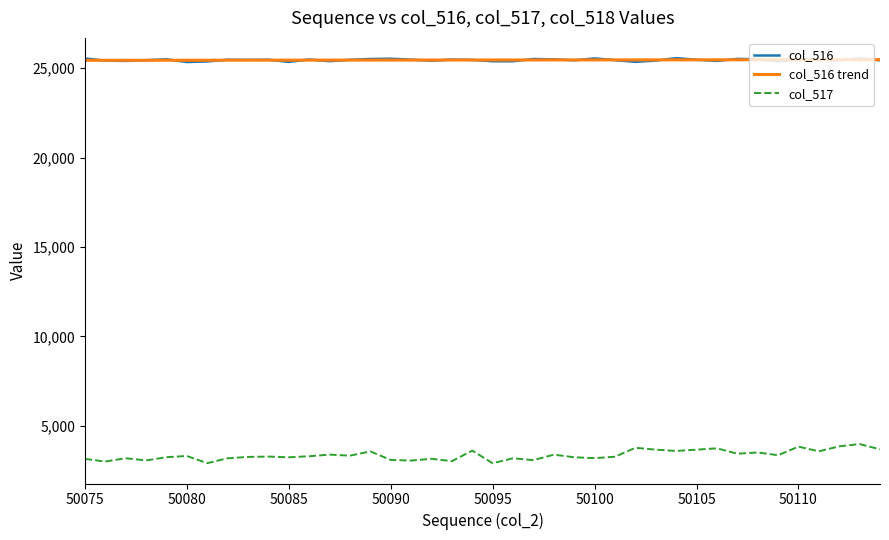

True or false: col_517 and col_516 trend intersect in this chart.

False